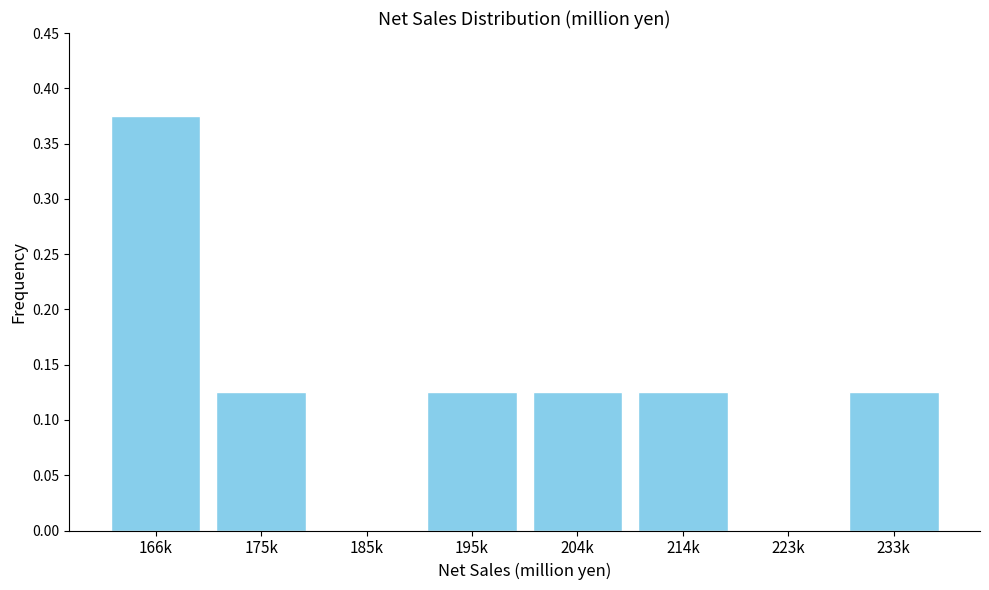

True or false: the data shows -0.2 at 223k.

False